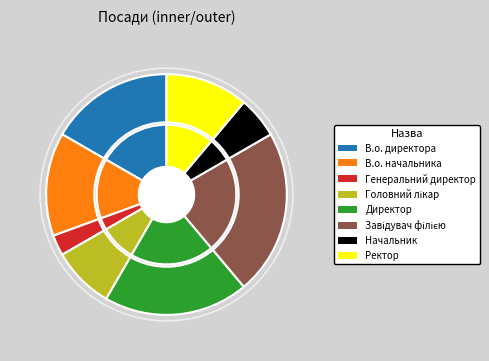

What portion of the pie excludes Начальник?

94.4%